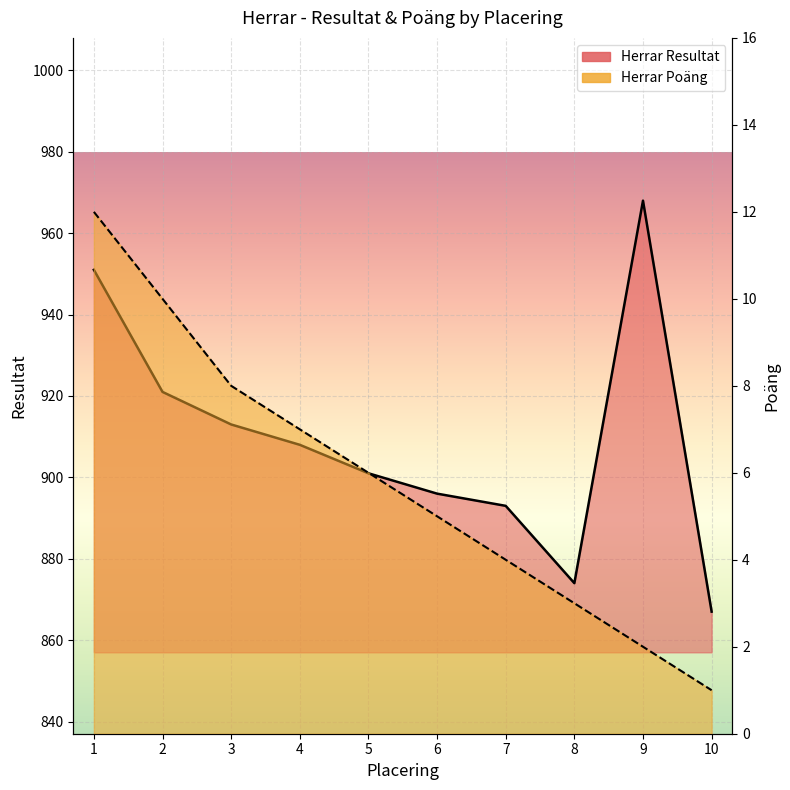

Rank the series at 10 from lowest to highest value.

Herrar Poäng, Herrar Resultat